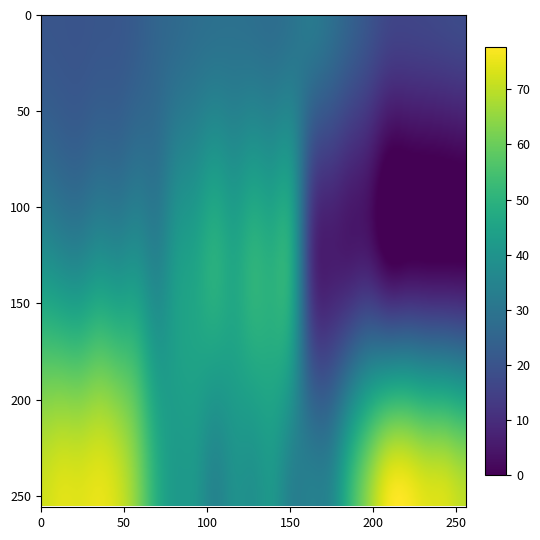

What is the average value of the 14 series?

26.2